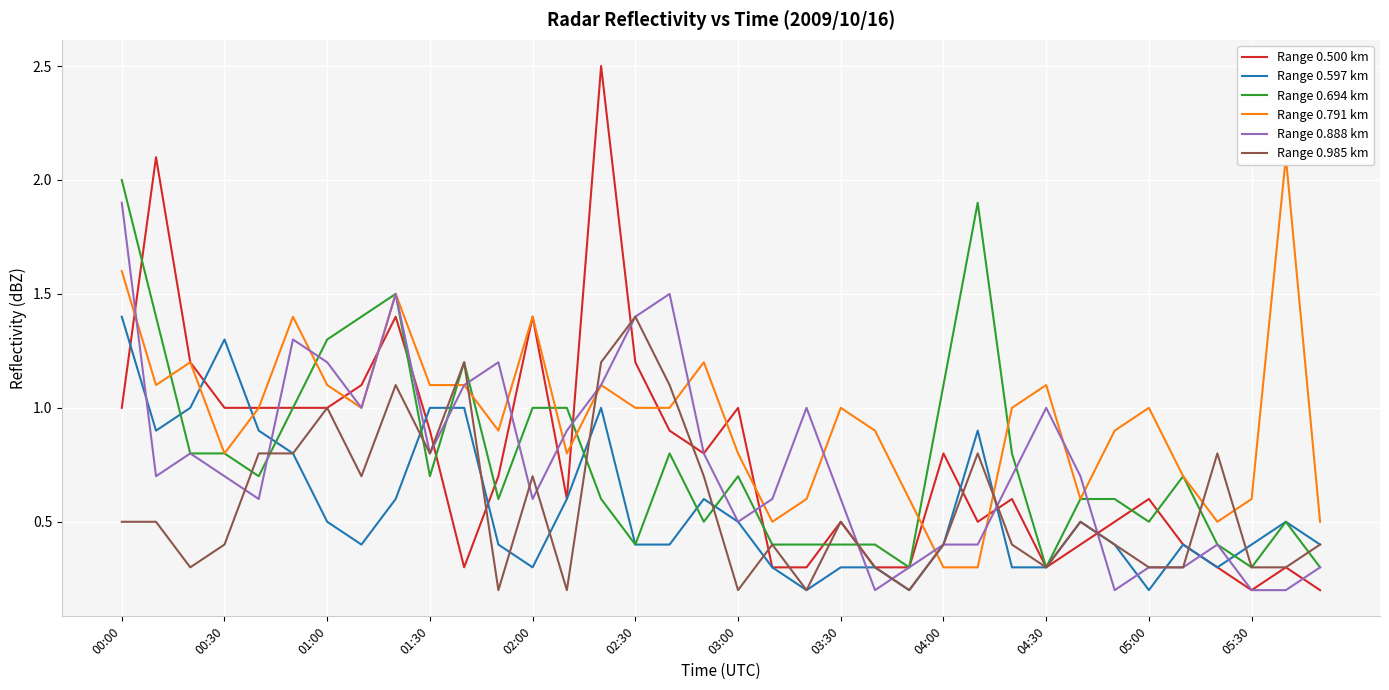

Is it true that Range 0.694 km equals 0.1 at 05:30?

False